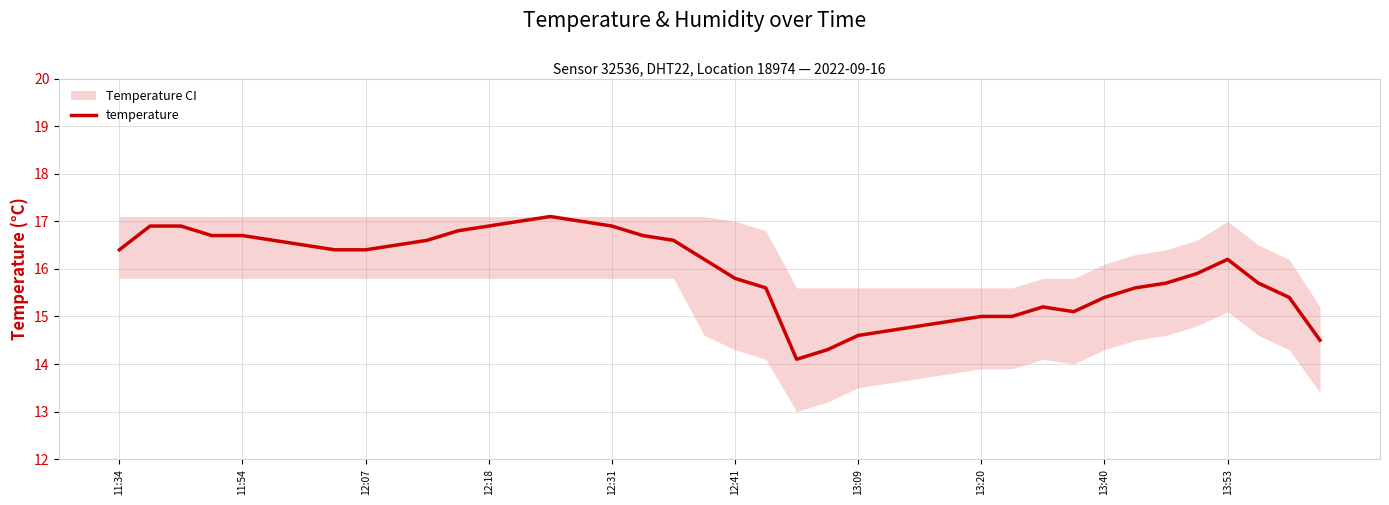

True or false: temperature has a value of 5.9 at 13:20.

False